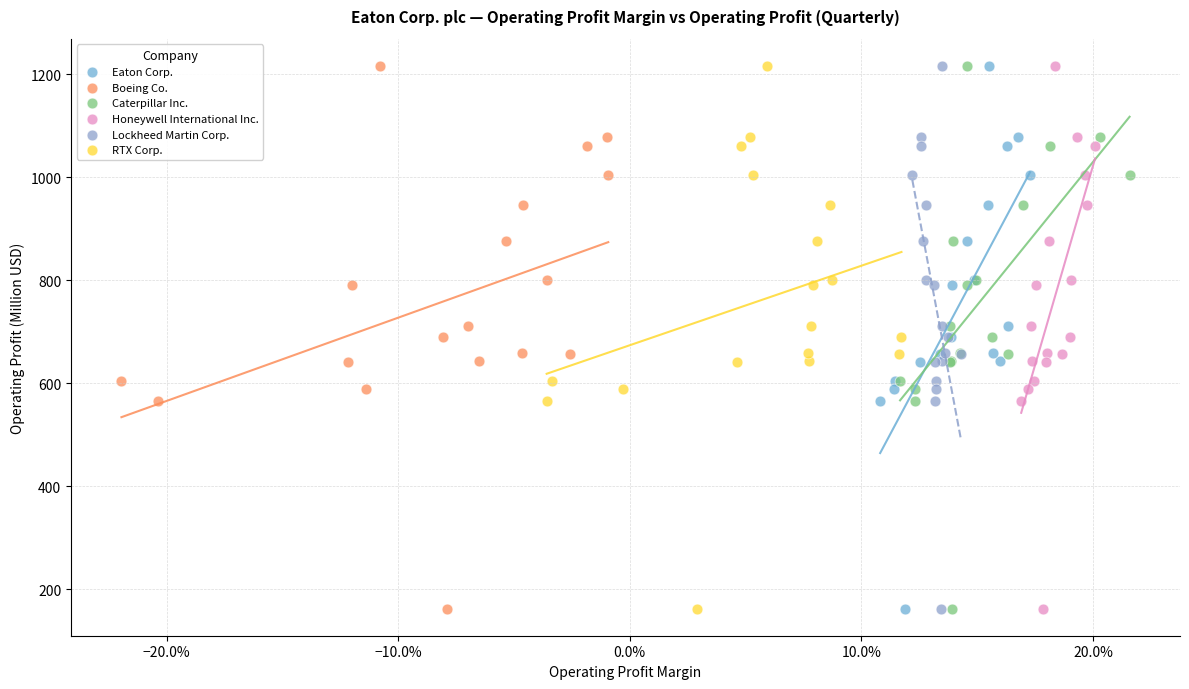

What are all the series names shown in the legend?

Eaton Corp., Boeing Co., Caterpillar Inc., Honeywell International Inc., Lockheed Martin Corp., RTX Corp.